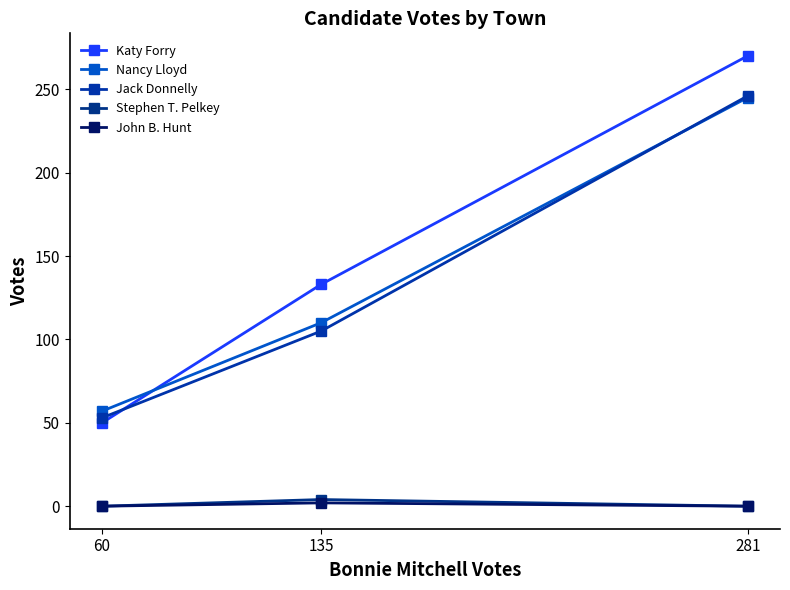

What is the lowest value of the Katy Forry series?

50